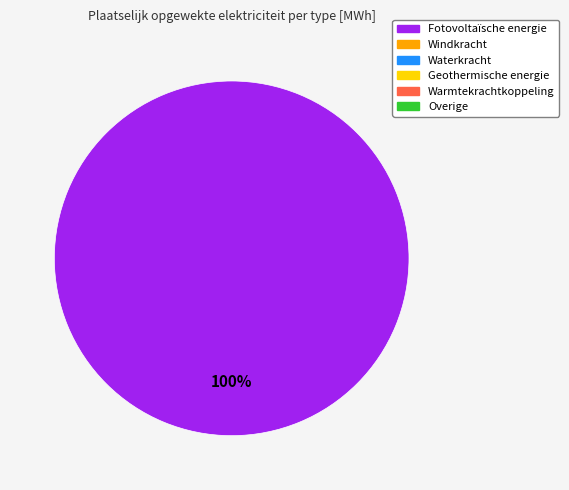

Is there a majority slice in this chart?

Yes